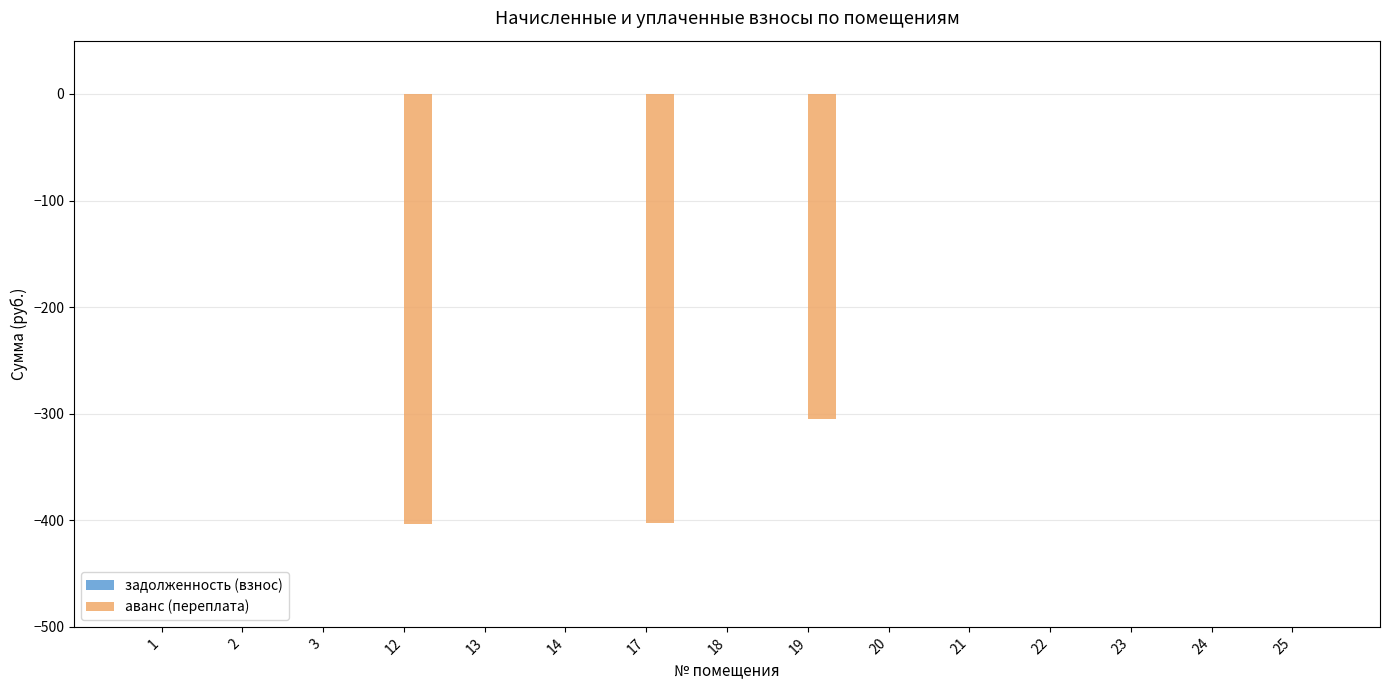

What is the sum of the values at 25 and 17?

-402.6